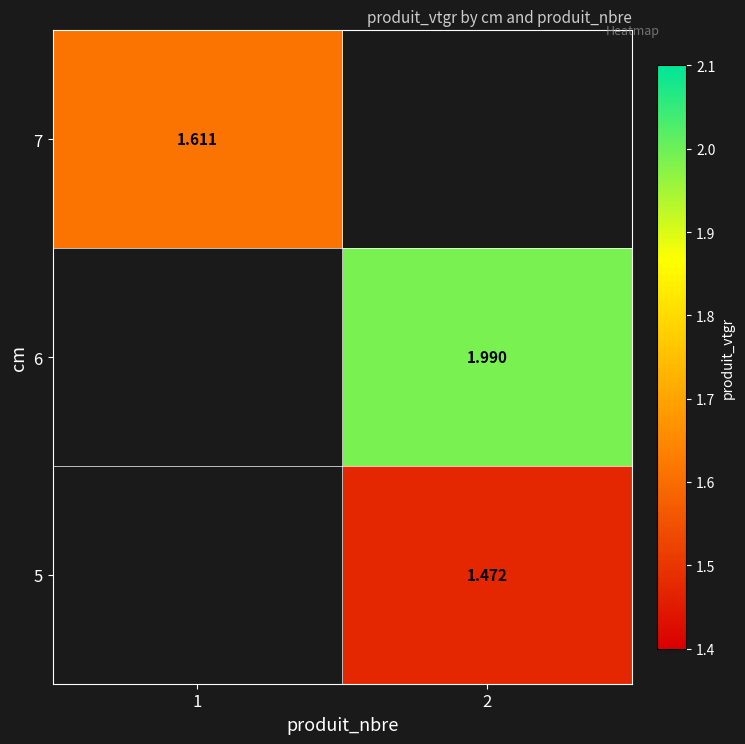

Is the value of 7 at 1 greater than the value of 5 at 2?

Yes